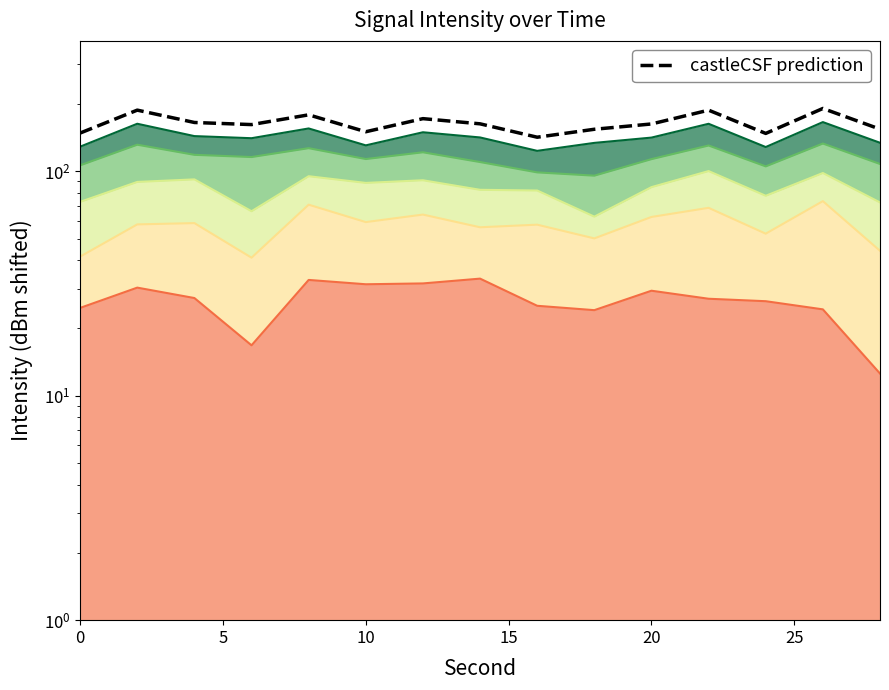

The value of castleCSF prediction at 10 is 61.4. True or false?

False